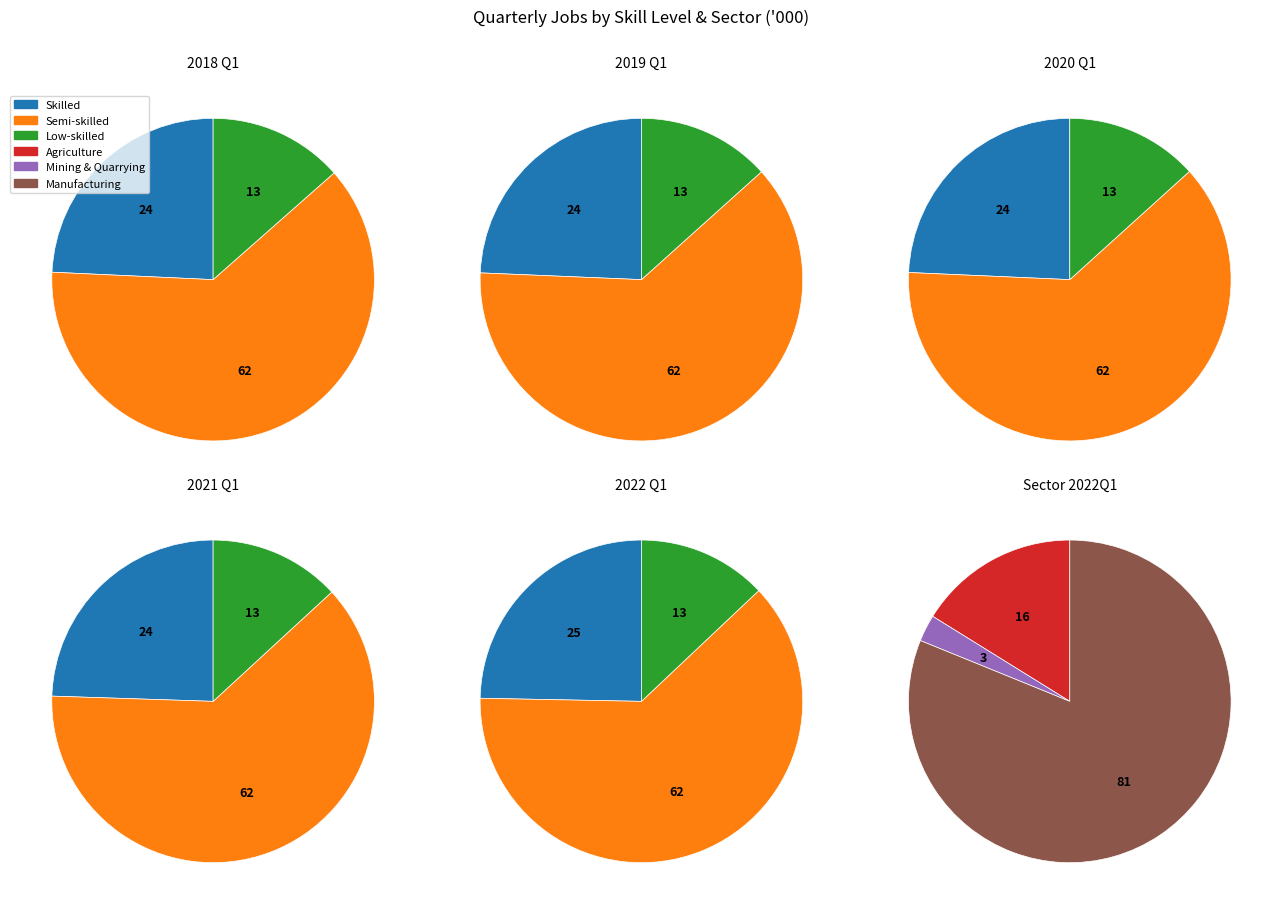

Is it true that Agriculture is 9% of the pie?

False